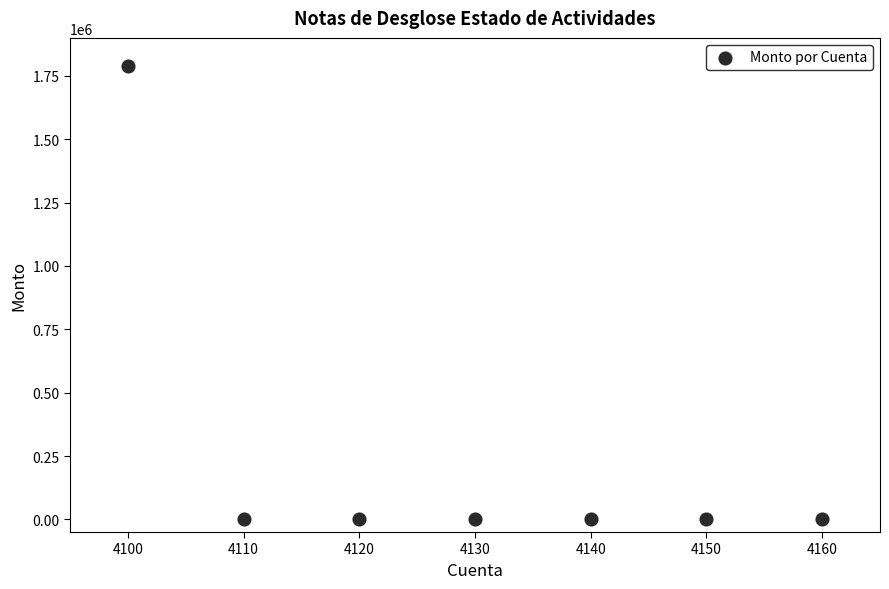

What is the average Y value?

255651.2